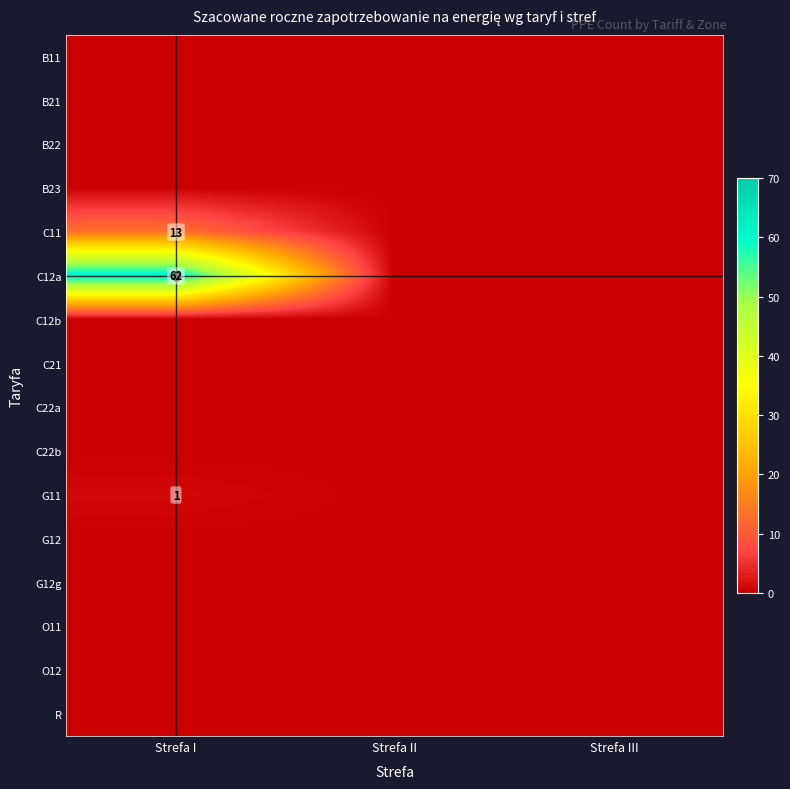

Which series has the largest range (max minus min)?

C12a